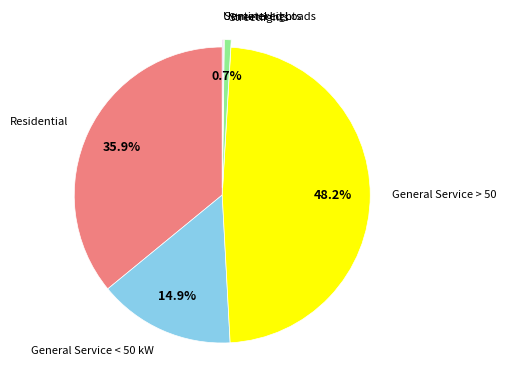

How much of the chart is everything except Streetlights?

99.3%